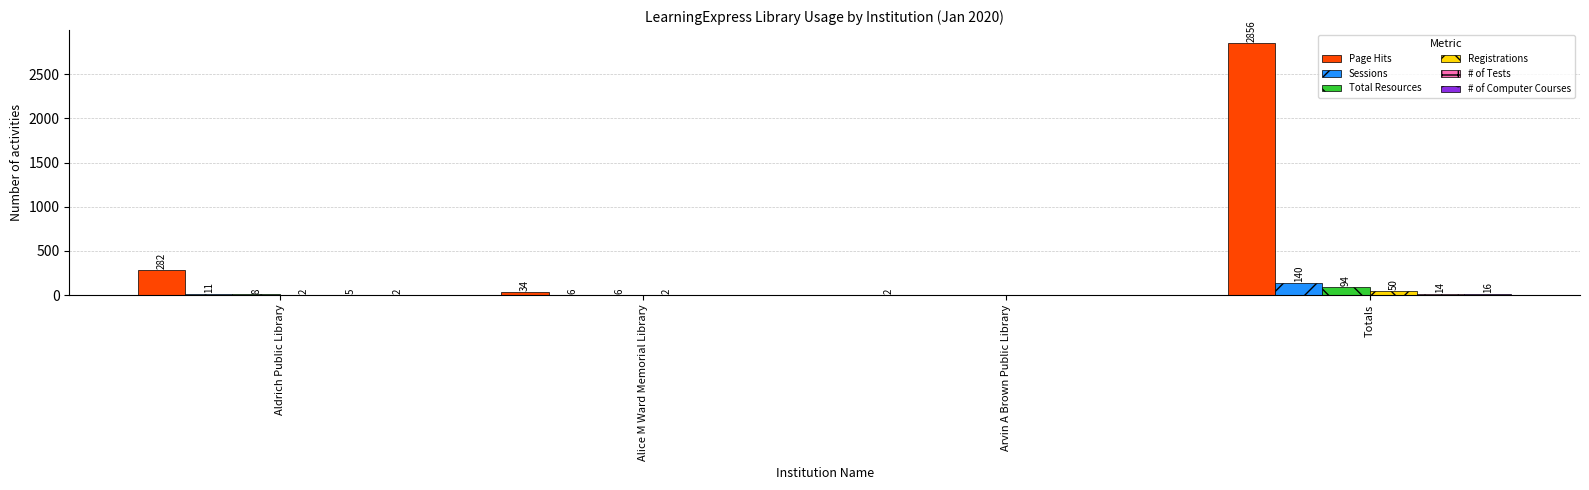

The value of Page Hits at Aldrich Public Library is 169. True or false?

False